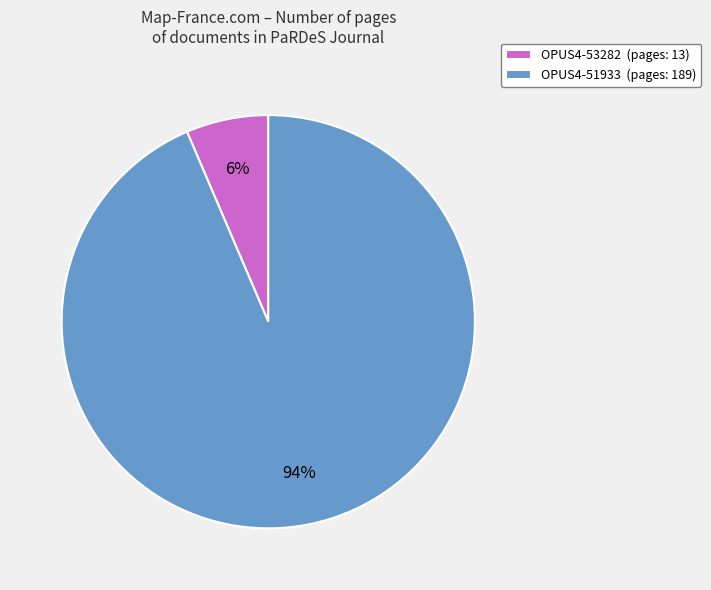

Does any single category account for the majority?

Yes